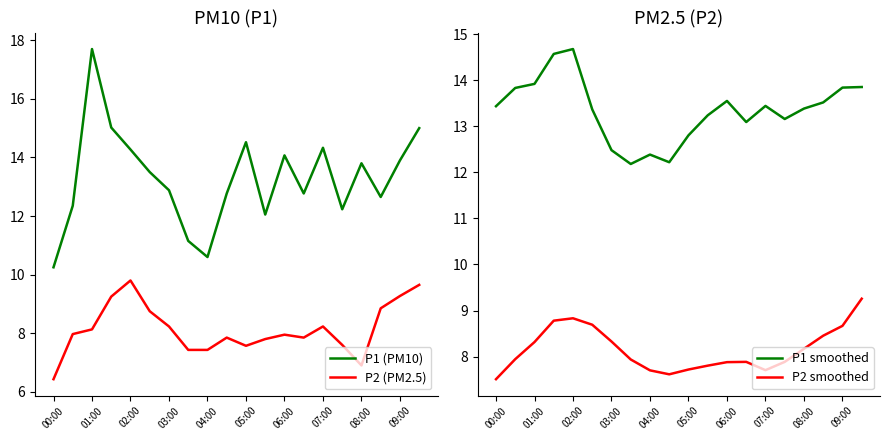

How many lines are shown in the chart?

4